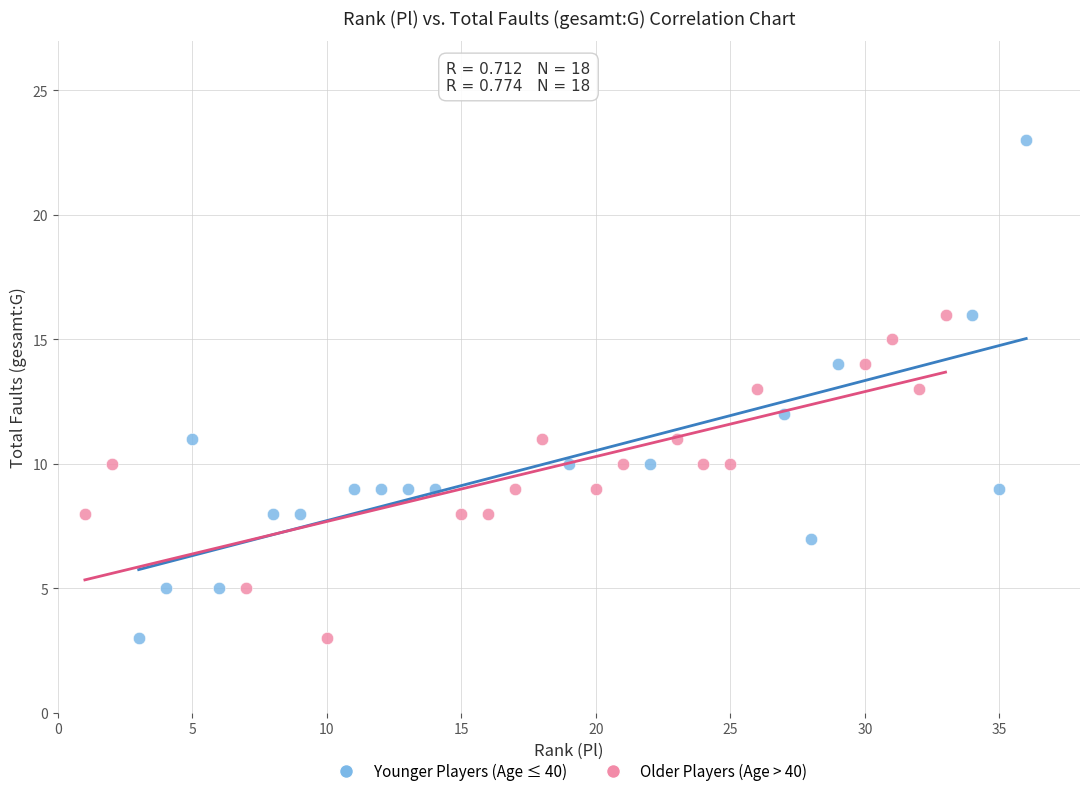

Which series contains the highest Y value?

Younger Players (Age ≤ 40)